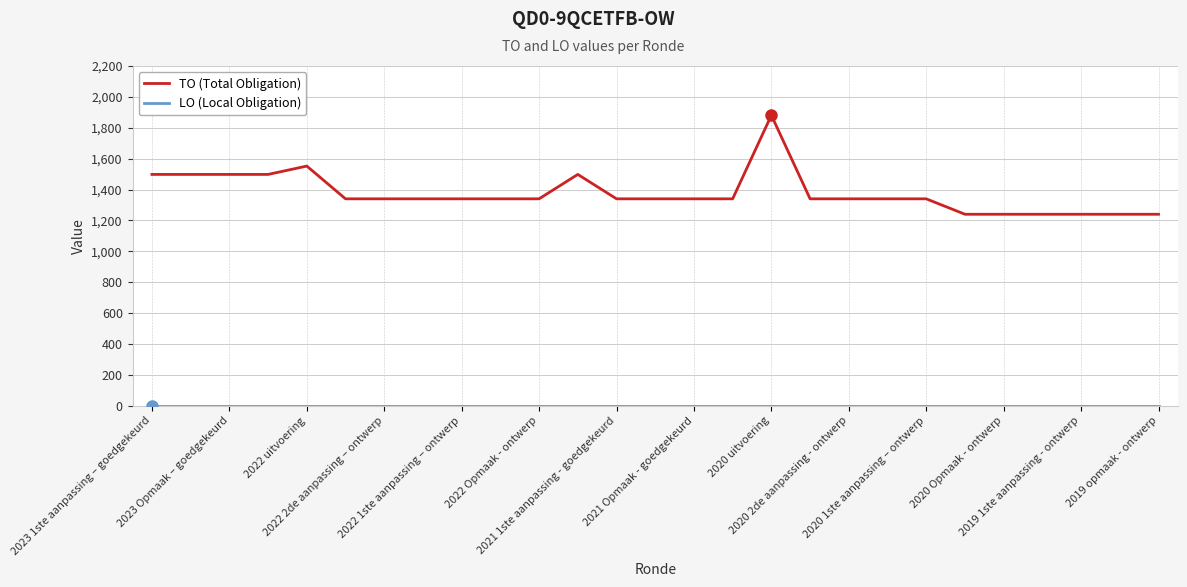

At how many categories does at least one series exceed 989?

27